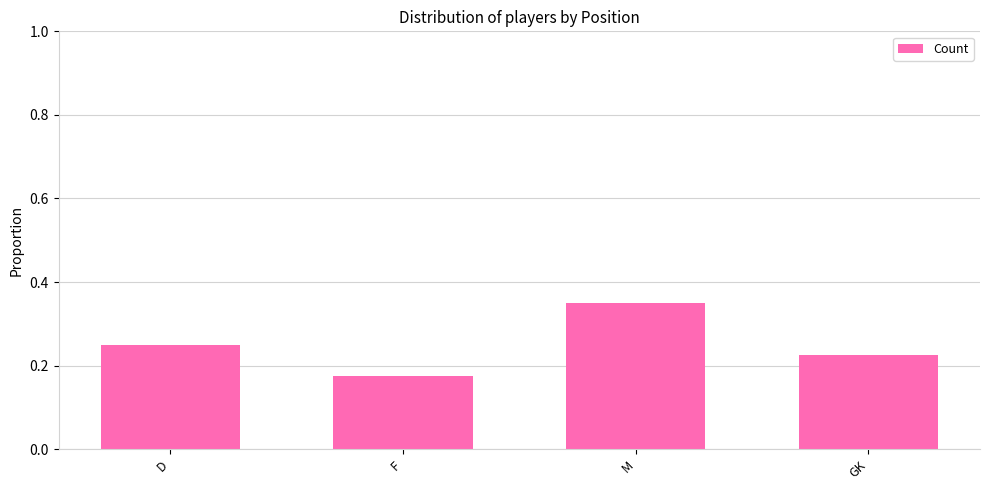

How many categories are shown in the chart?

4